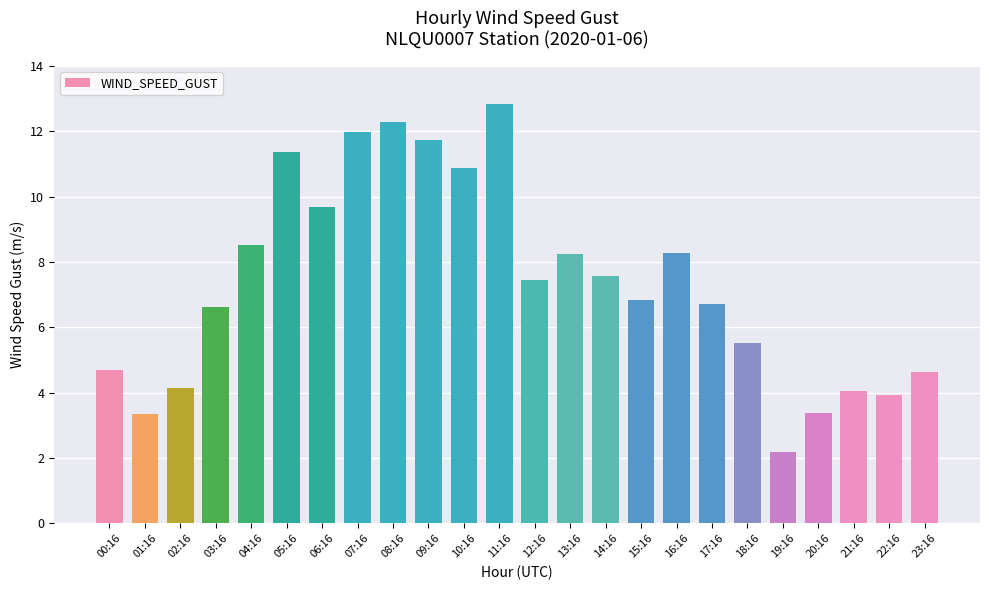

Which label corresponds to the largest value in the chart?

11:16